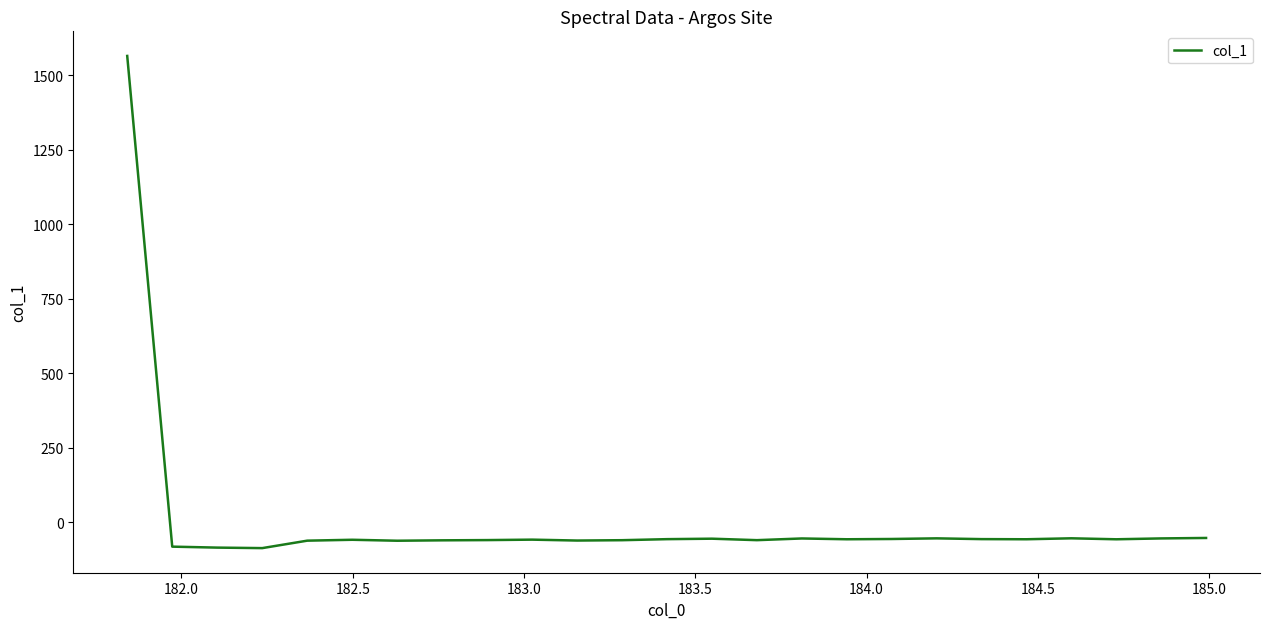

What is the minimum value shown in the chart?

-87.6